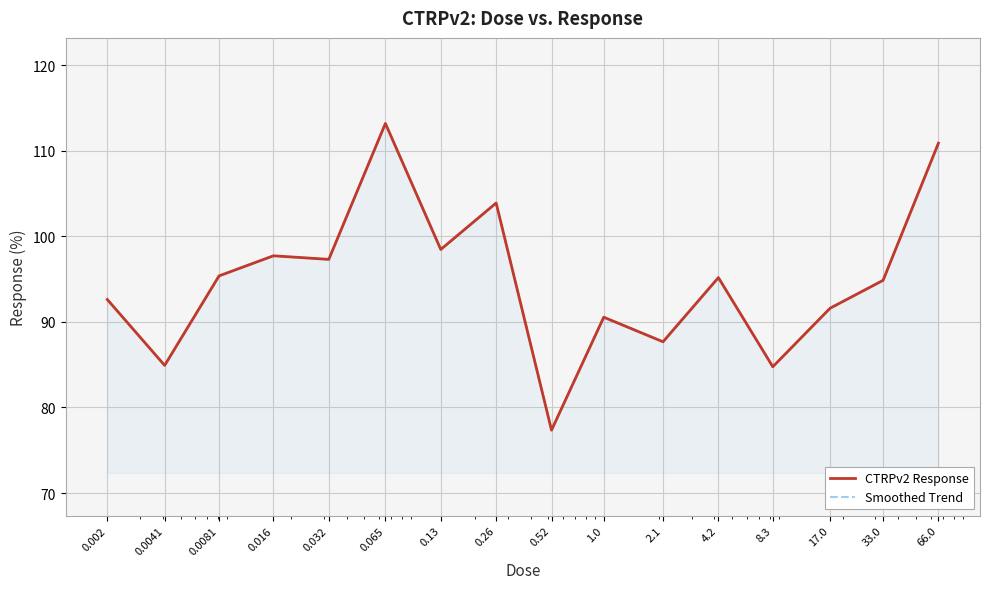

True or false: Smoothed Trend and CTRPv2 Response intersect in this chart.

False